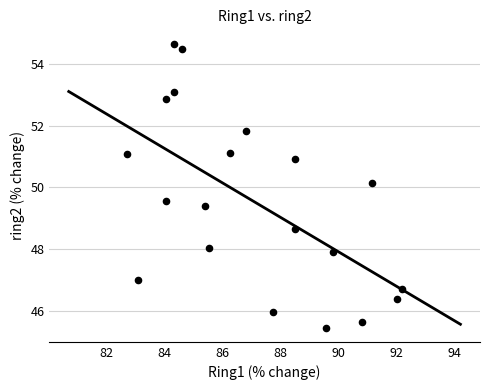

What Y value in the scatter plot is closest to 50?

50.1